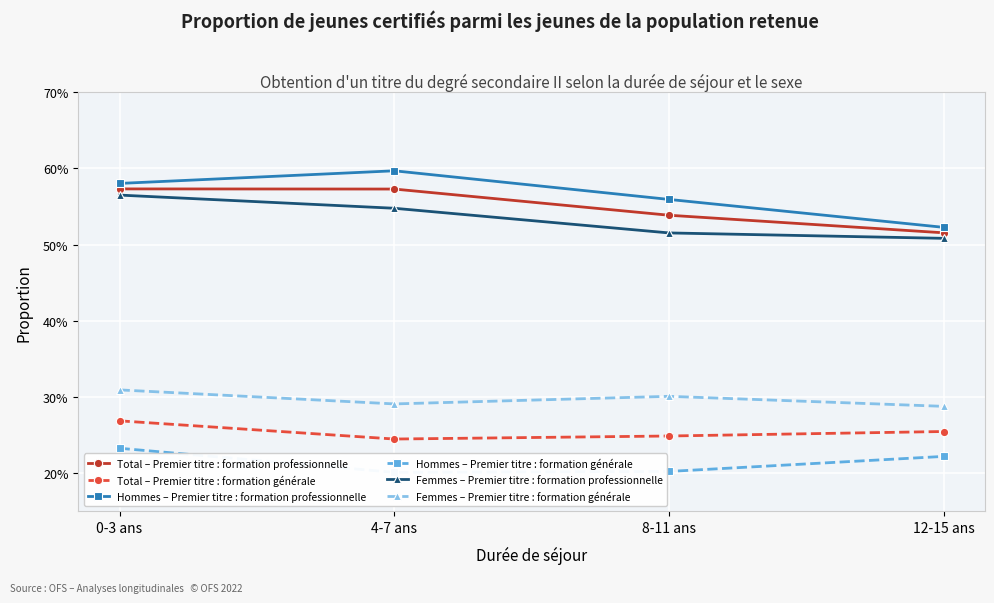

Reading left to right, extract all data points from this chart.

Total – Premier titre : formation professionnelle: 0.6	0.6	0.5	0.5
Total – Premier titre : formation générale: 0.3	0.2	0.2	0.3
Hommes – Premier titre : formation professionnelle: 0.6	0.6	0.6	0.5
Hommes – Premier titre : formation générale: 0.2	0.2	0.2	0.2
Femmes – Premier titre : formation professionnelle: 0.6	0.5	0.5	0.5
Femmes – Premier titre : formation générale: 0.3	0.3	0.3	0.3